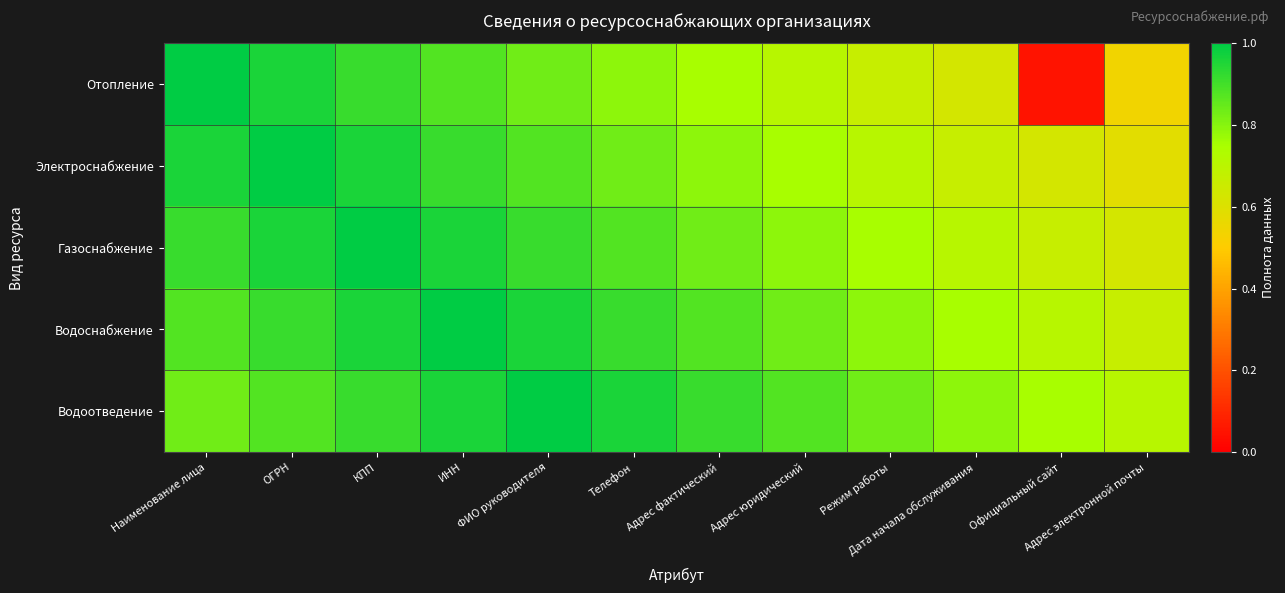

Reading left to right, transcribe all the data shown in this chart.

Отопление: Наименование лица=1.0	ОГРН=1.0	КПП=0.9	ИНН=0.9	ФИО руководителя=0.8	Телефон=0.8	Адрес фактический=0.8	Адрес юридический=0.7	Режим работы=0.7	Дата начала обслуживания=0.6	Официальный сайт=0.1	Адрес электронной почты=0.5
Электроснабжение: Наименование лица=1.0	ОГРН=1.0	КПП=1.0	ИНН=0.9	ФИО руководителя=0.9	Телефон=0.8	Адрес фактический=0.8	Адрес юридический=0.8	Режим работы=0.7	Дата начала обслуживания=0.7	Официальный сайт=0.6	Адрес электронной почты=0.6
Газоснабжение: Наименование лица=0.9	ОГРН=1.0	КПП=1.0	ИНН=1.0	ФИО руководителя=0.9	Телефон=0.9	Адрес фактический=0.8	Адрес юридический=0.8	Режим работы=0.8	Дата начала обслуживания=0.7	Официальный сайт=0.7	Адрес электронной почты=0.6
Водоснабжение: Наименование лица=0.9	ОГРН=0.9	КПП=1.0	ИНН=1.0	ФИО руководителя=1.0	Телефон=0.9	Адрес фактический=0.9	Адрес юридический=0.8	Режим работы=0.8	Дата начала обслуживания=0.8	Официальный сайт=0.7	Адрес электронной почты=0.7
Водоотведение: Наименование лица=0.8	ОГРН=0.9	КПП=0.9	ИНН=1.0	ФИО руководителя=1.0	Телефон=1.0	Адрес фактический=0.9	Адрес юридический=0.9	Режим работы=0.8	Дата начала обслуживания=0.8	Официальный сайт=0.8	Адрес электронной почты=0.7